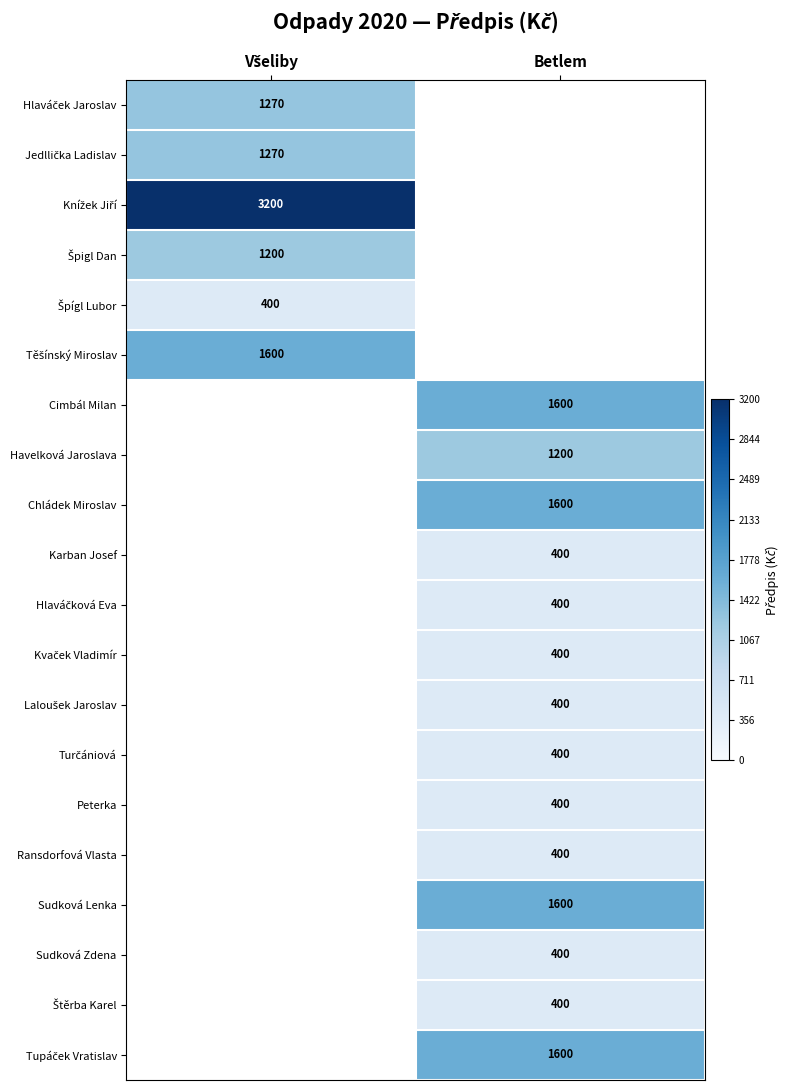

True or false: Karban Josef has a value of 400 at Betlem.

True